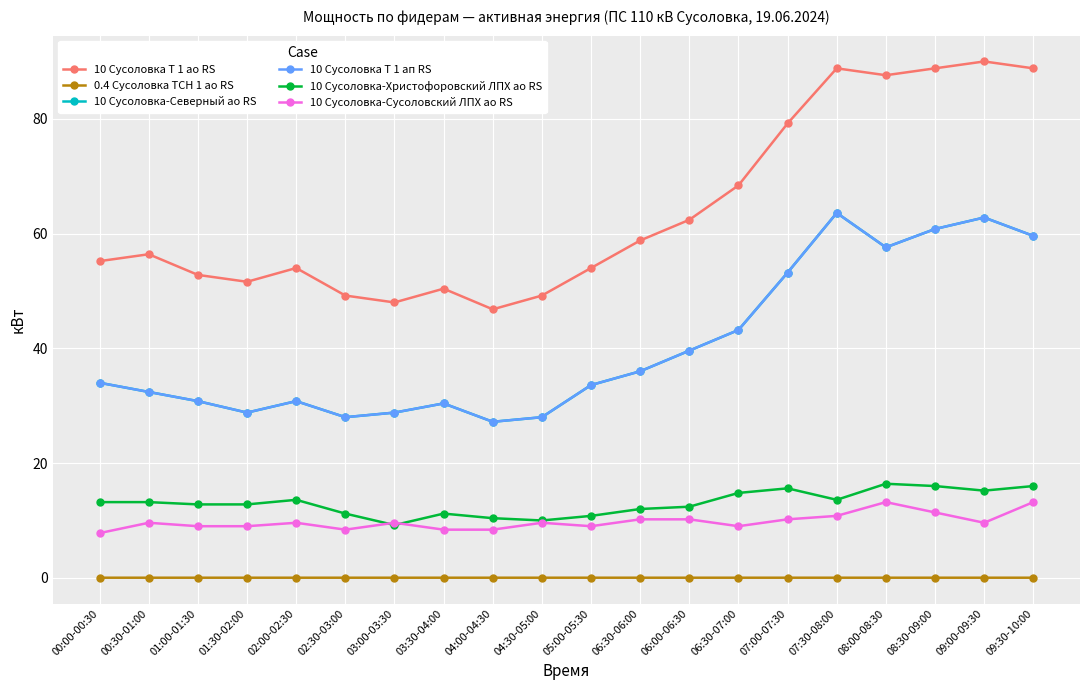

True or false: 10 Сусоловка Т 1 ао RS and 10 Сусоловка-Северный ао RS intersect in this chart.

False